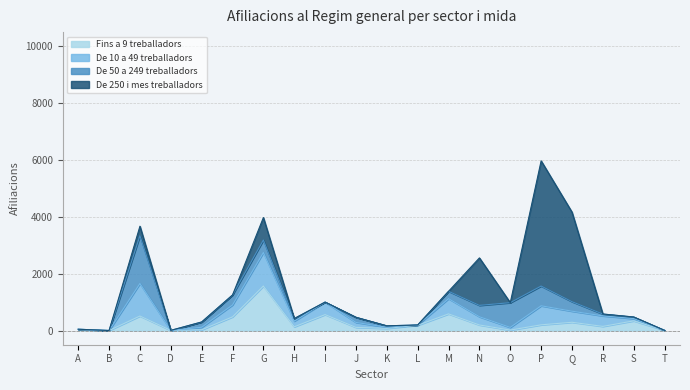

True or false: De 50 a 249 treballadors has a value of 695 at P.

True